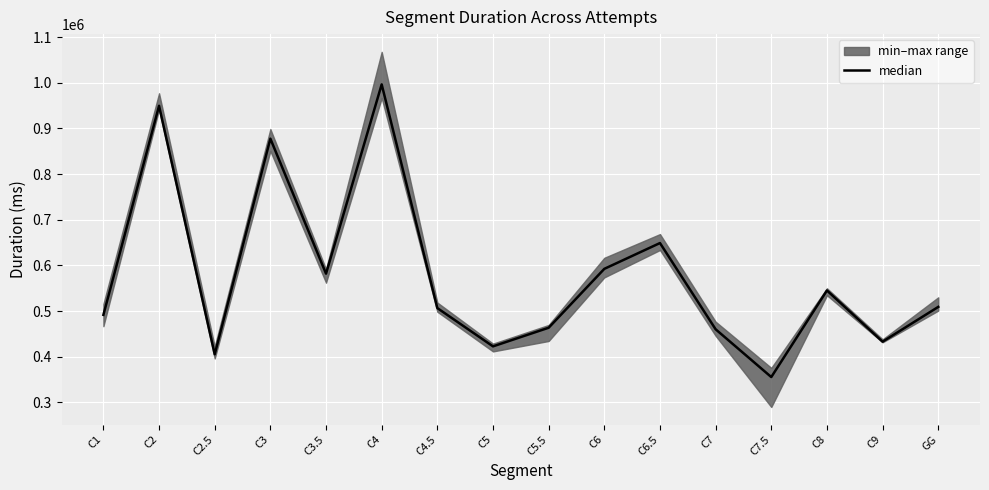

What is the sum of all values?

9238991.0